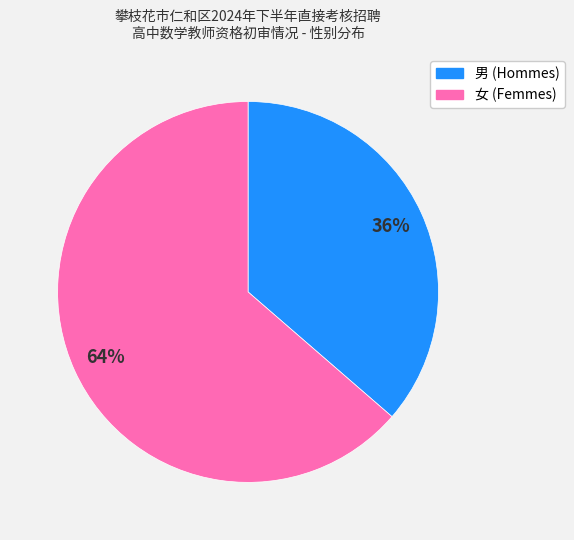

To the nearest percent, what is the combined percentage of 男 and 女?

100%